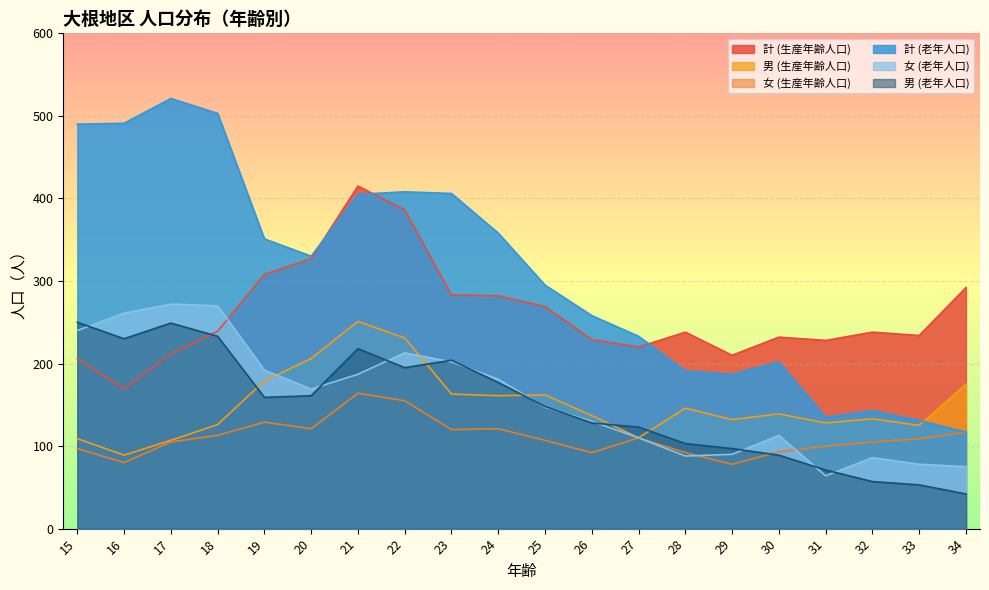

True or false: 男 (生産年齢人口) has a value of 206 at 20.

True